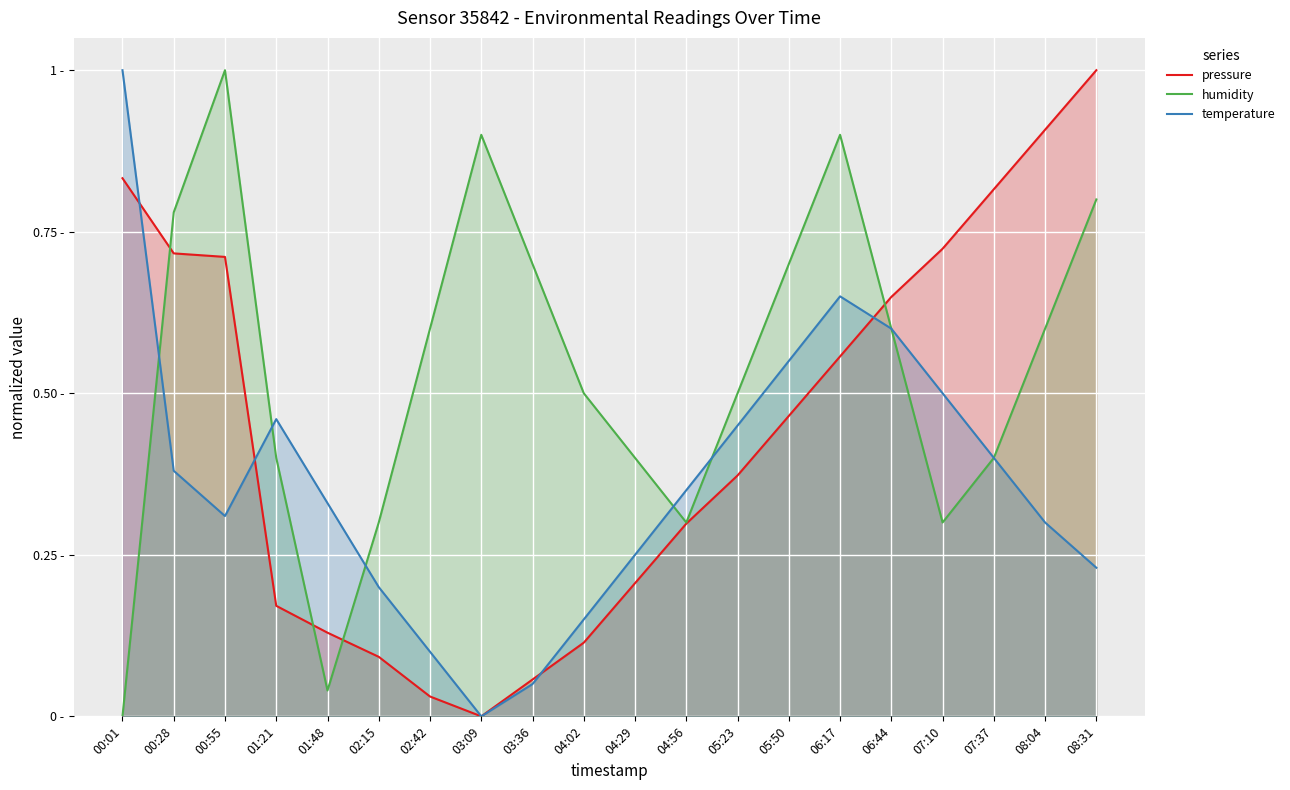

List the series in order of their overall mean, lowest first.

temperature, pressure, humidity